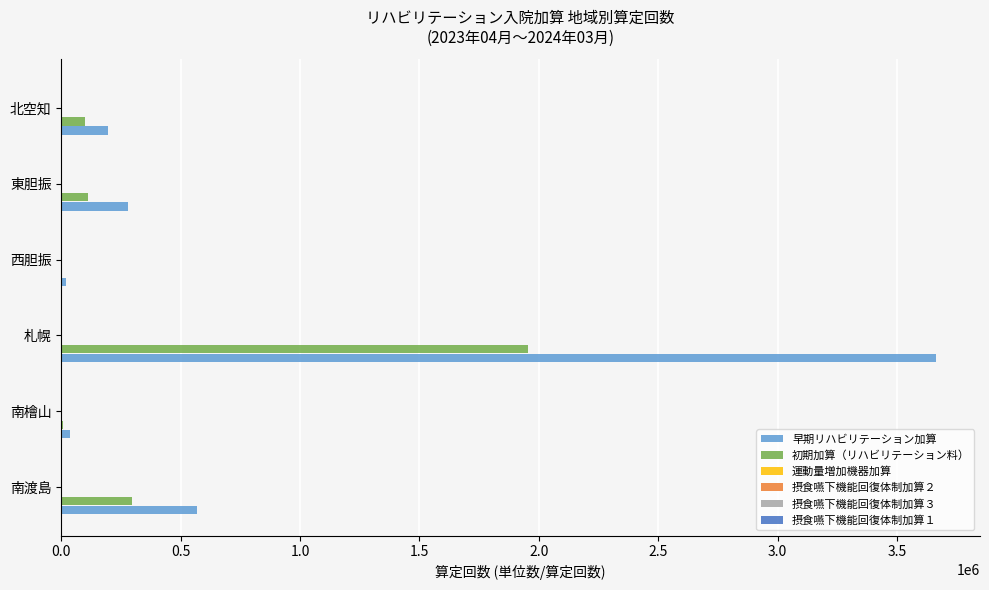

True or false: 早期リハビリテーション加算 has a value of 3664636 at 札幌.

True